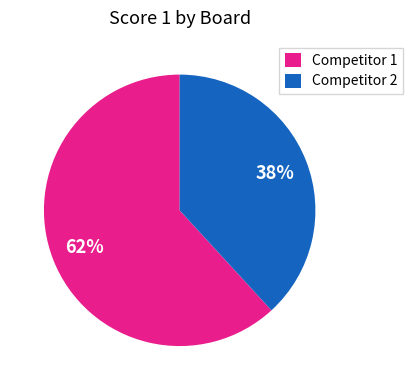

Is it true that Competitor 2 is 51% of the pie?

False